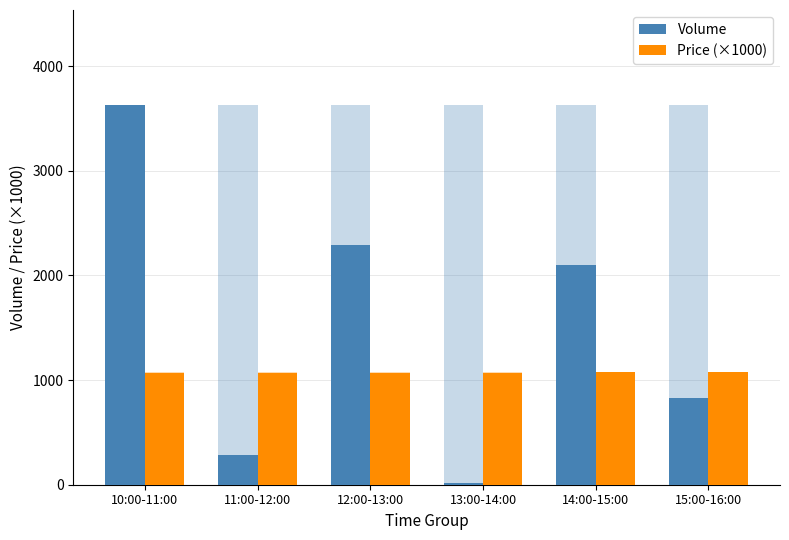

What is the spread (max minus min) of values at 14:00-15:00?

1026